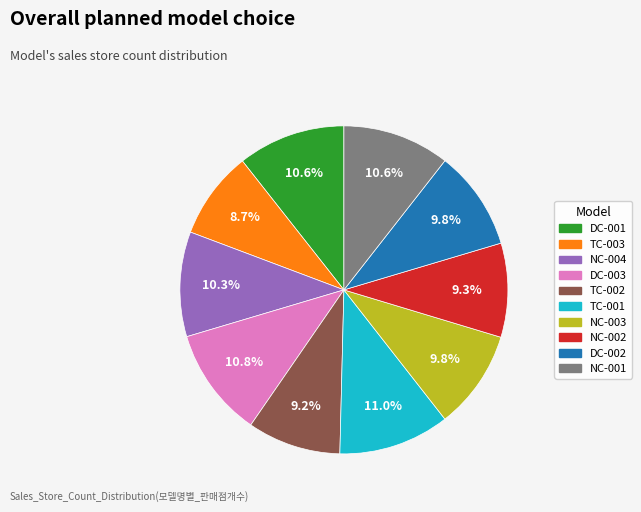

How many slices are in this pie chart?

10